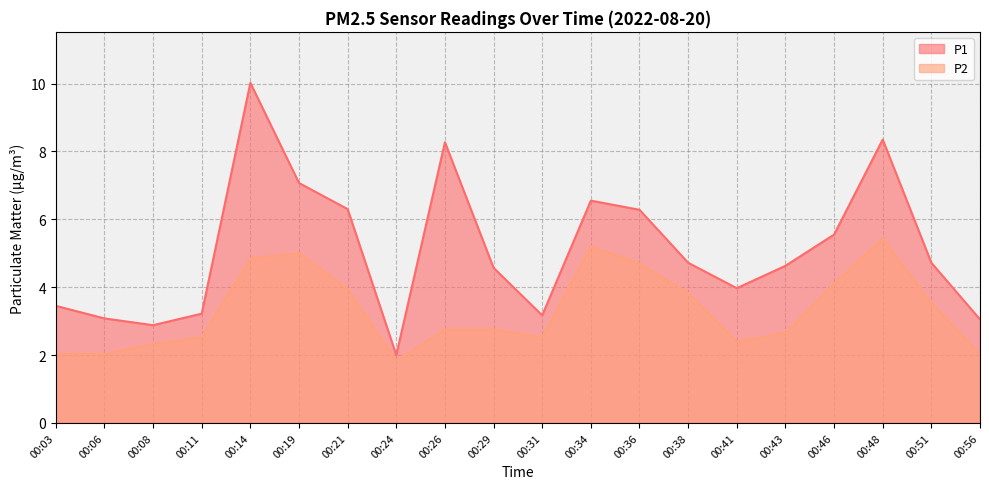

Rank the series by their maximum value, from highest to lowest.

P1, P2